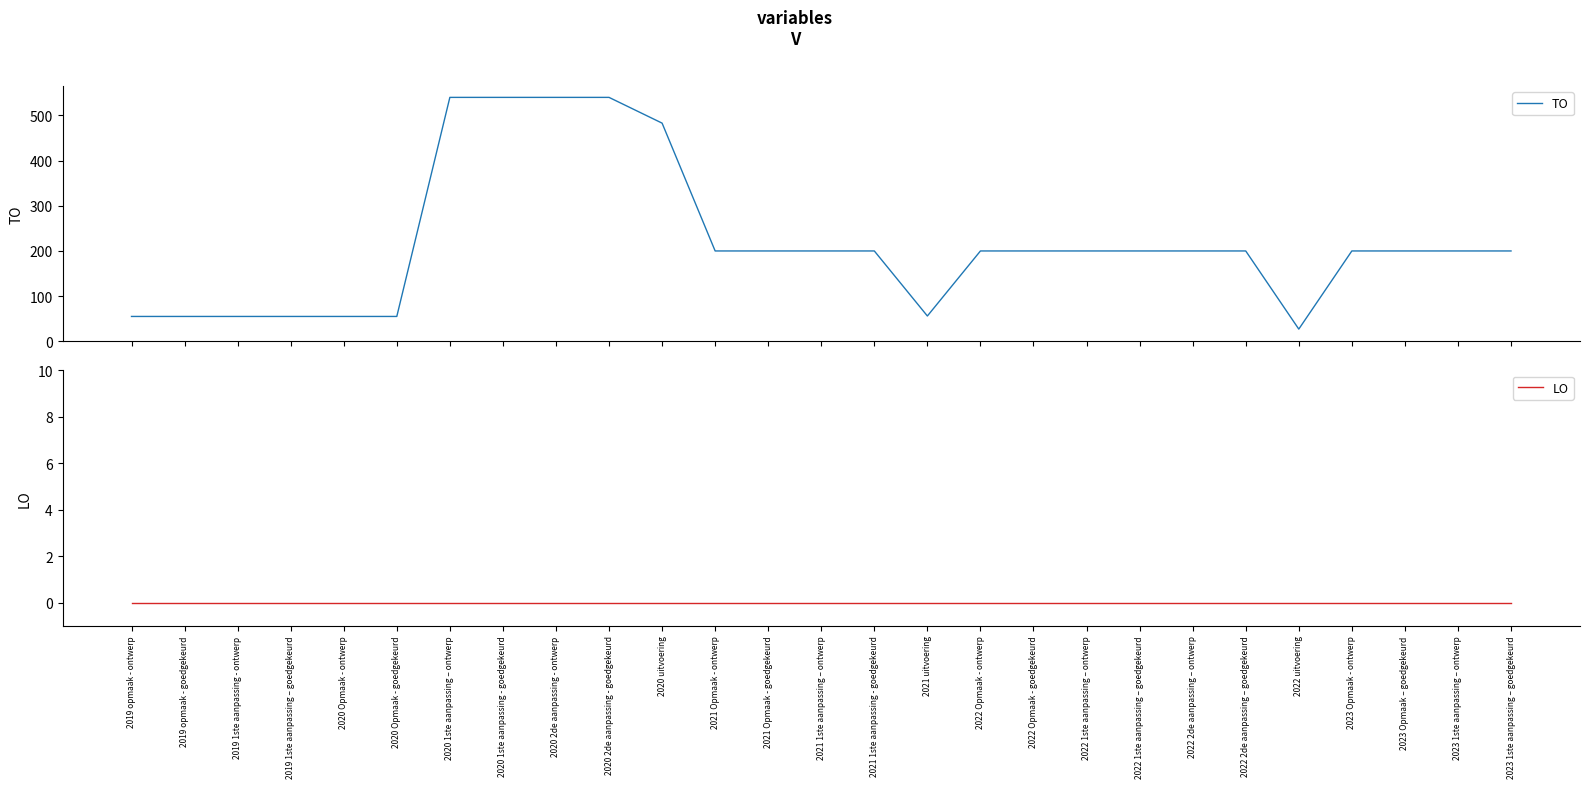

How many lines are shown in the chart?

2